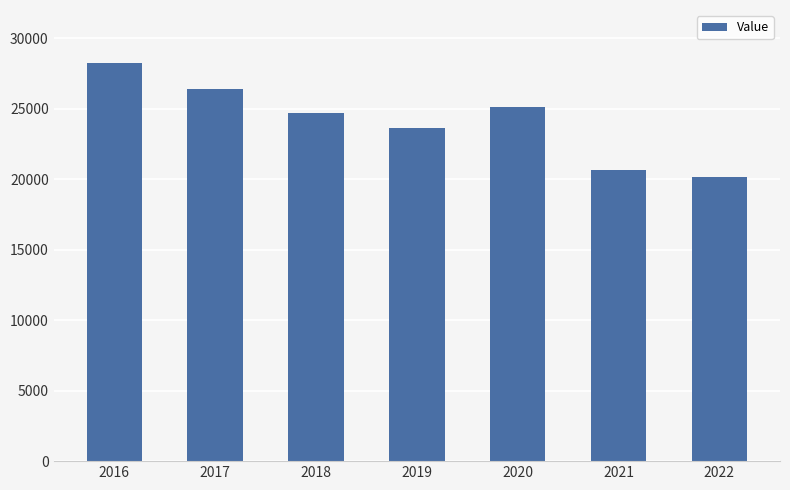

What is the difference between the values at 2020 and 2018?

365